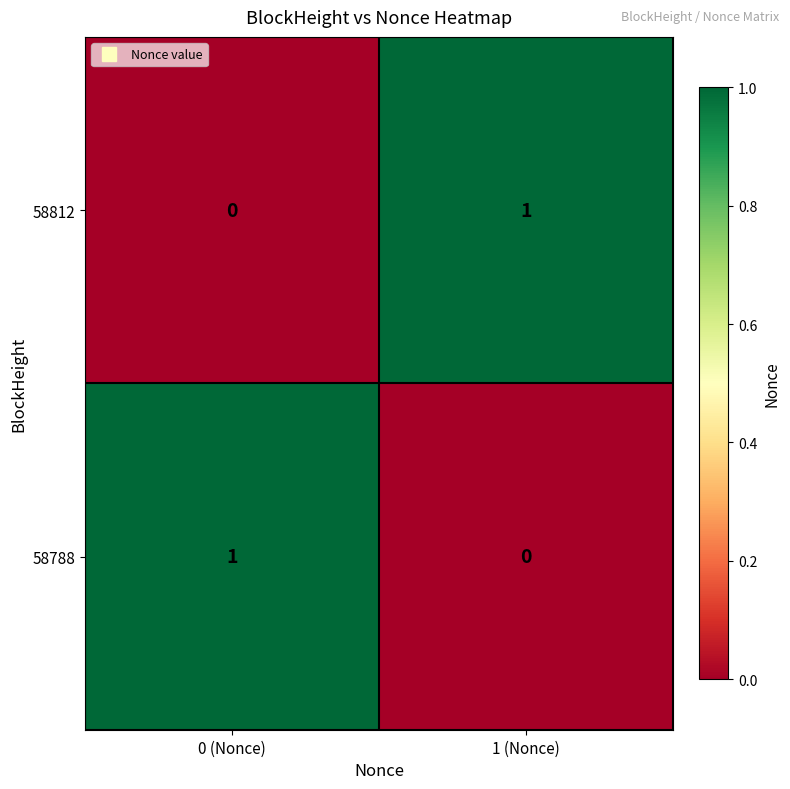

Reading left to right, list all the values displayed in this chart.

58812: 0 (Nonce)=0	1 (Nonce)=1
58788: 0 (Nonce)=1	1 (Nonce)=0